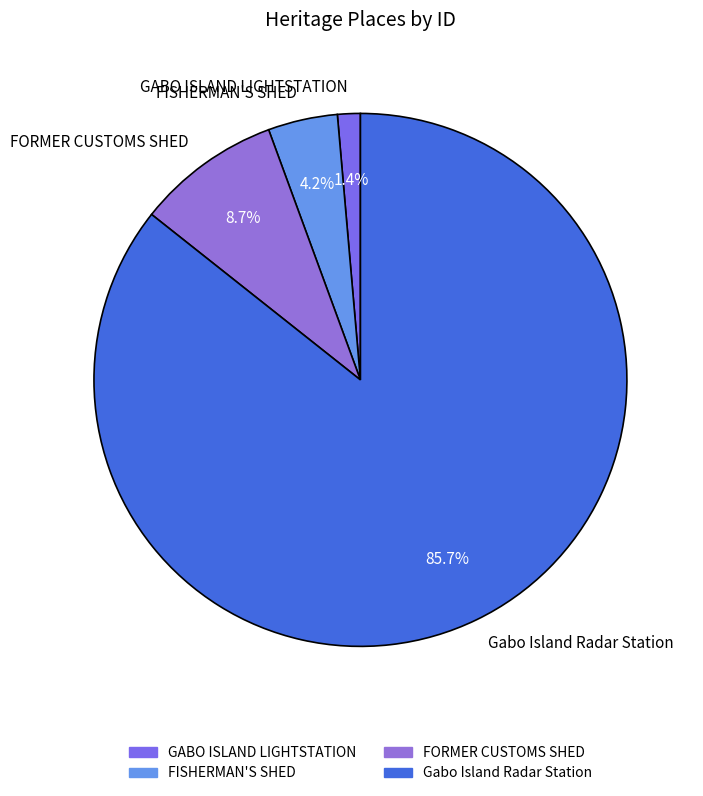

Between FORMER CUSTOMS SHED and GABO ISLAND LIGHTSTATION, which is larger?

FORMER CUSTOMS SHED